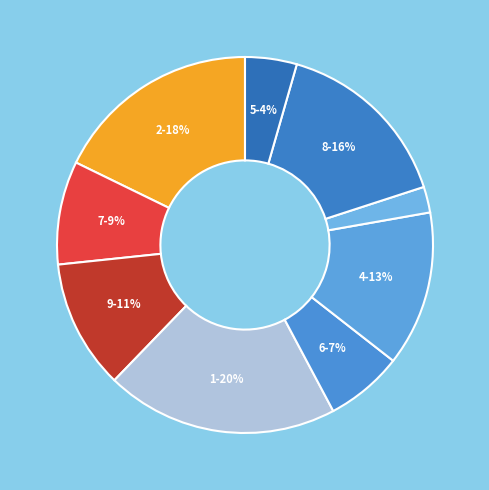

Does any single category account for the majority?

No